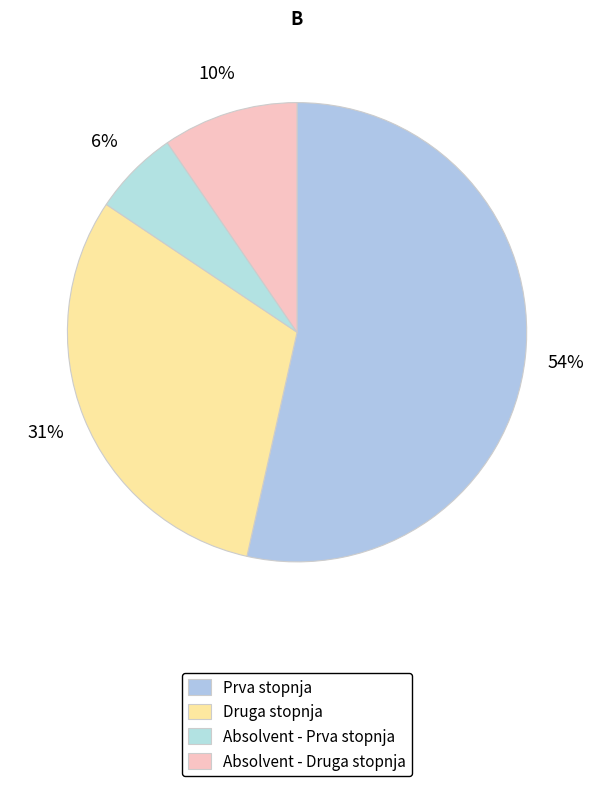

Count the number of slices in the pie.

4